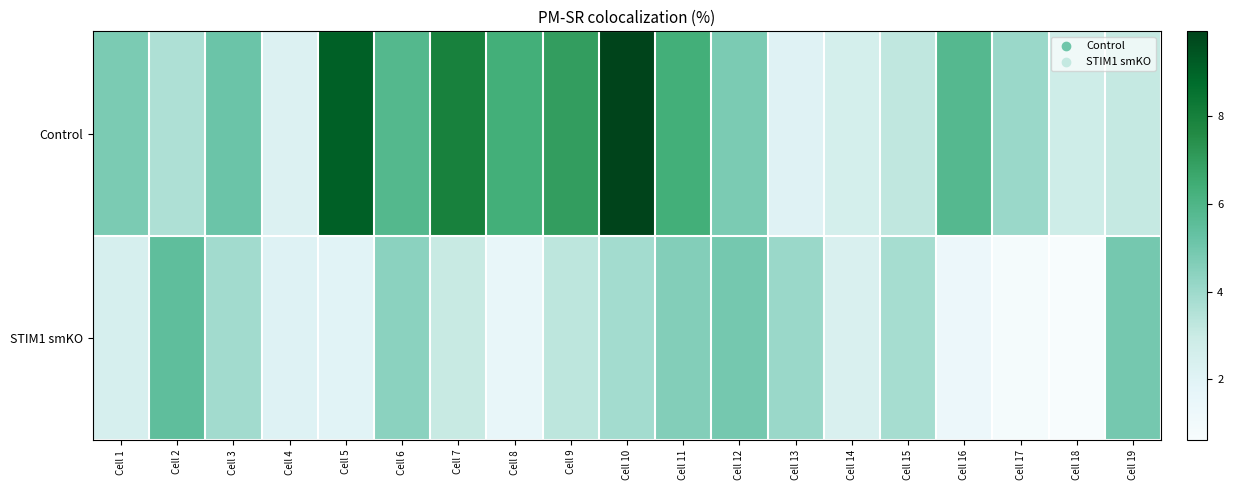

List the series in order of their peak value, lowest first.

STIM1 smKO, Control